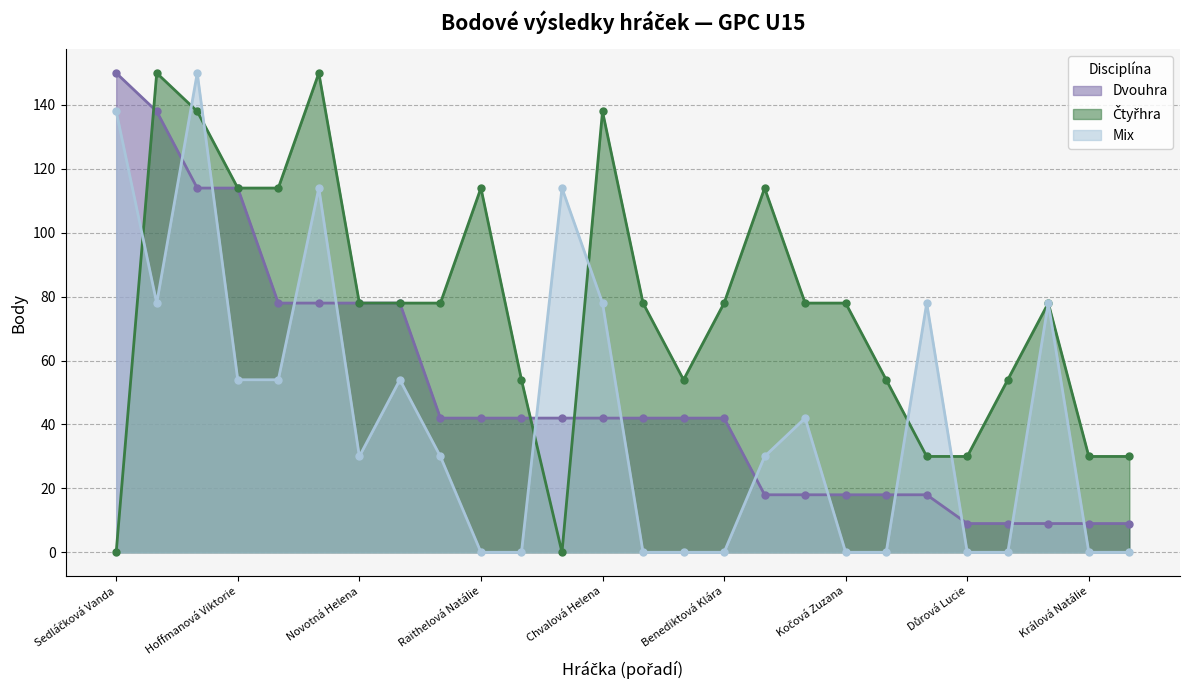

What is the value of the Mix point at the 7th from the left?

30